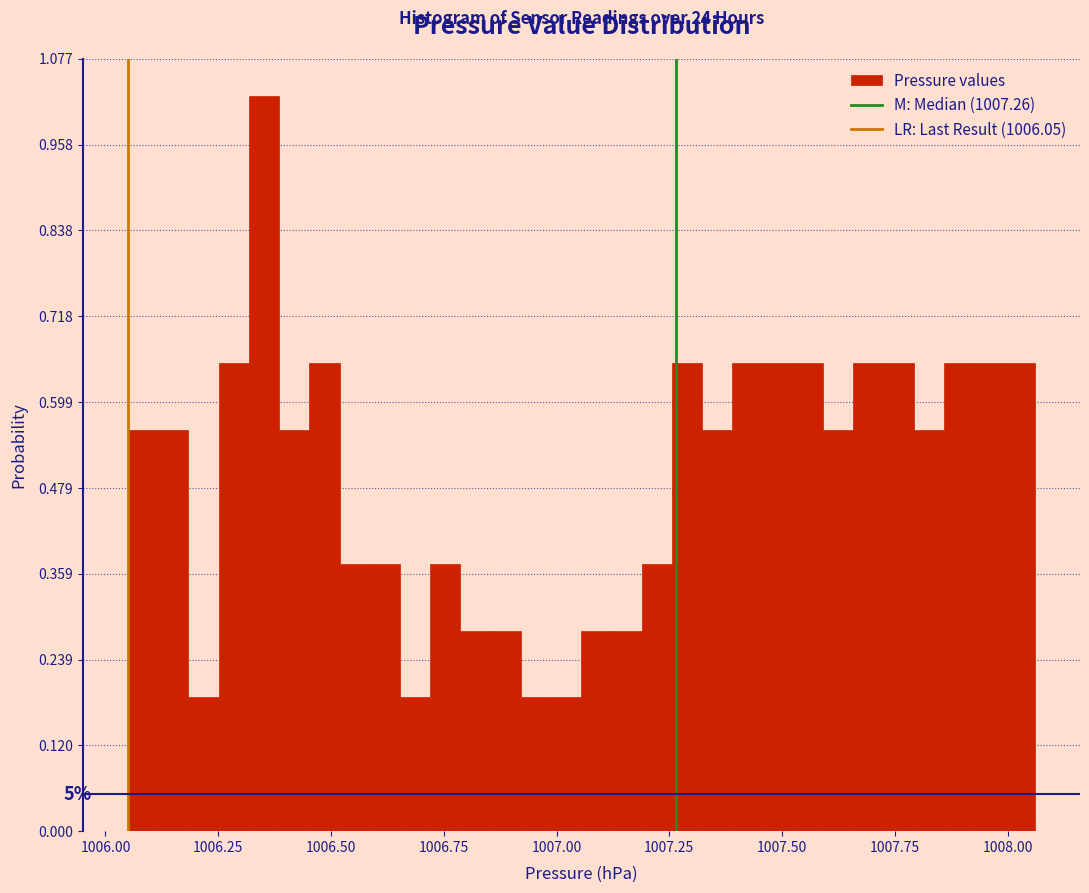

Read against the x-axis, roughly where is the centre of the tallest bar?

1006.35